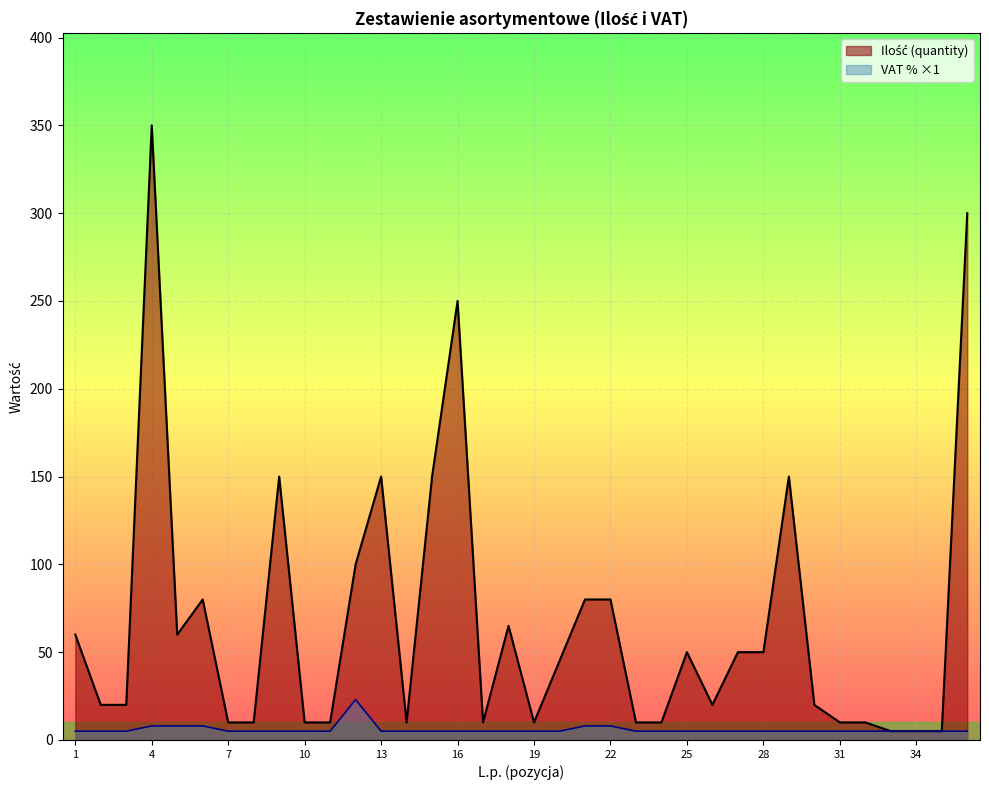

At which category is the sum across all series the highest?

4